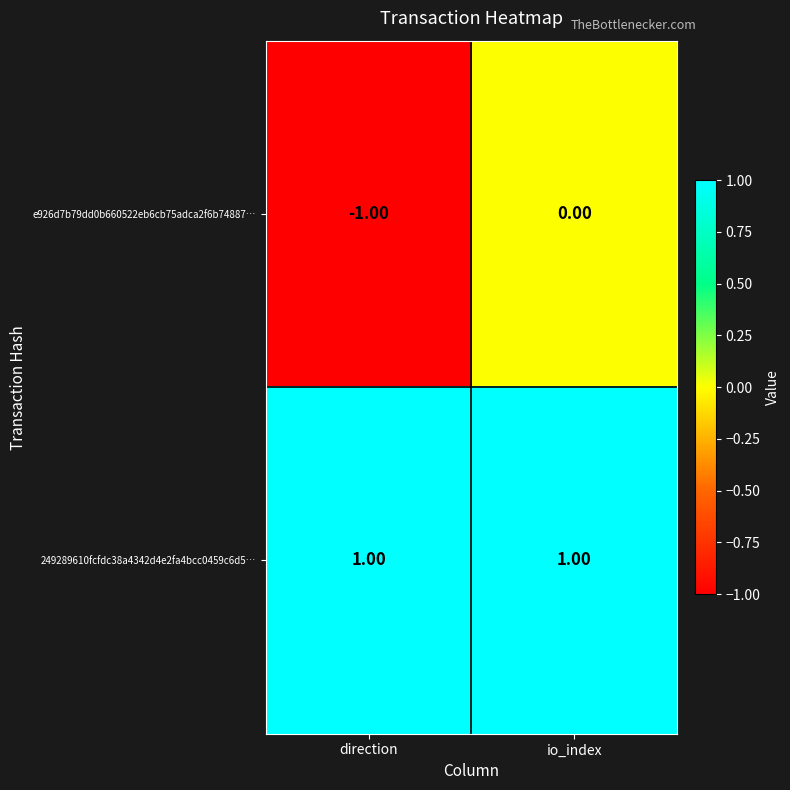

Which series changed the most between direction and io_index?

e926d7b79dd0b660522eb6cb75adca2f6b74887…